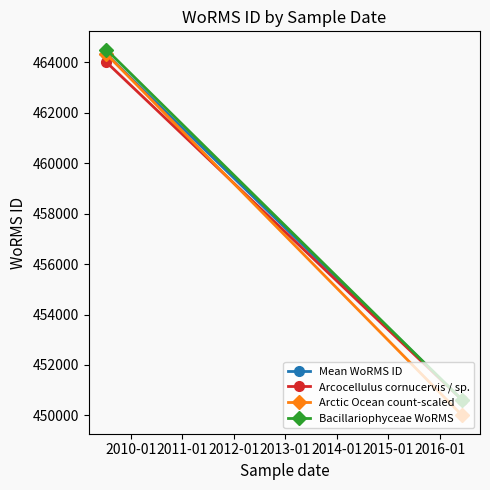

What is the minimum value for Arctic Ocean count-scaled?

450000